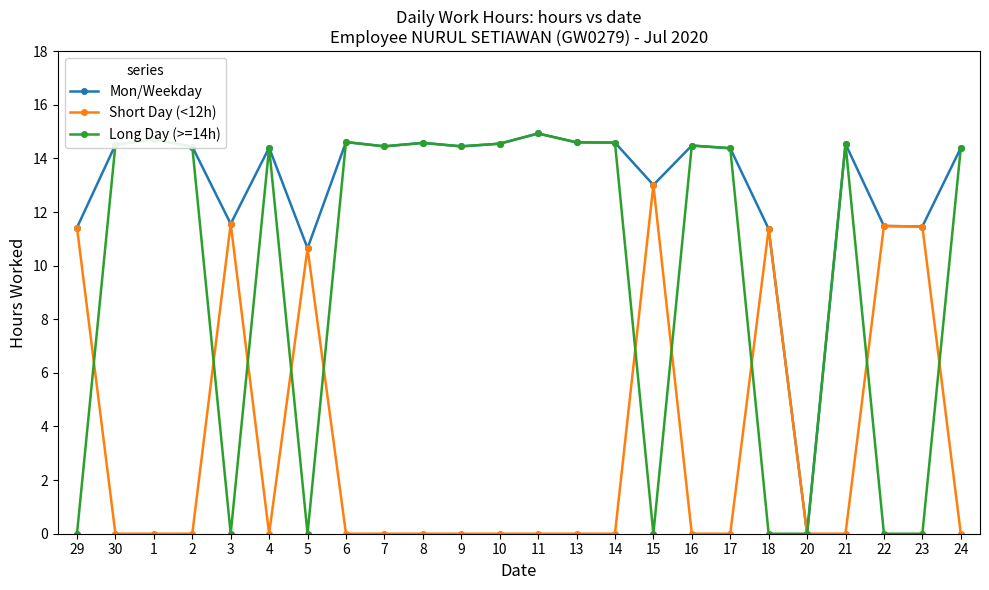

What position from the left is 8?

10